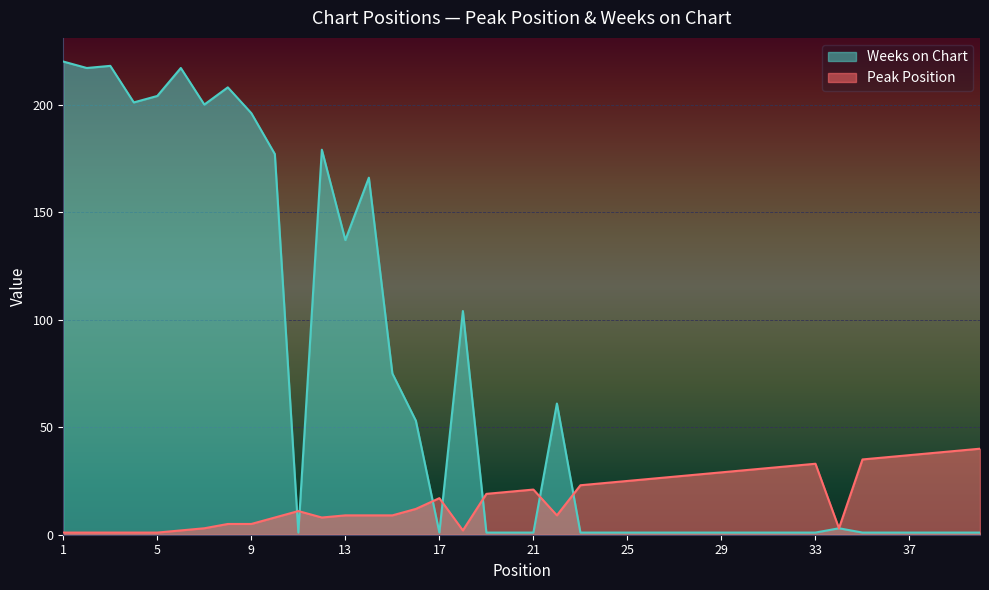

What is the average value of the Weeks on Chart series?

71